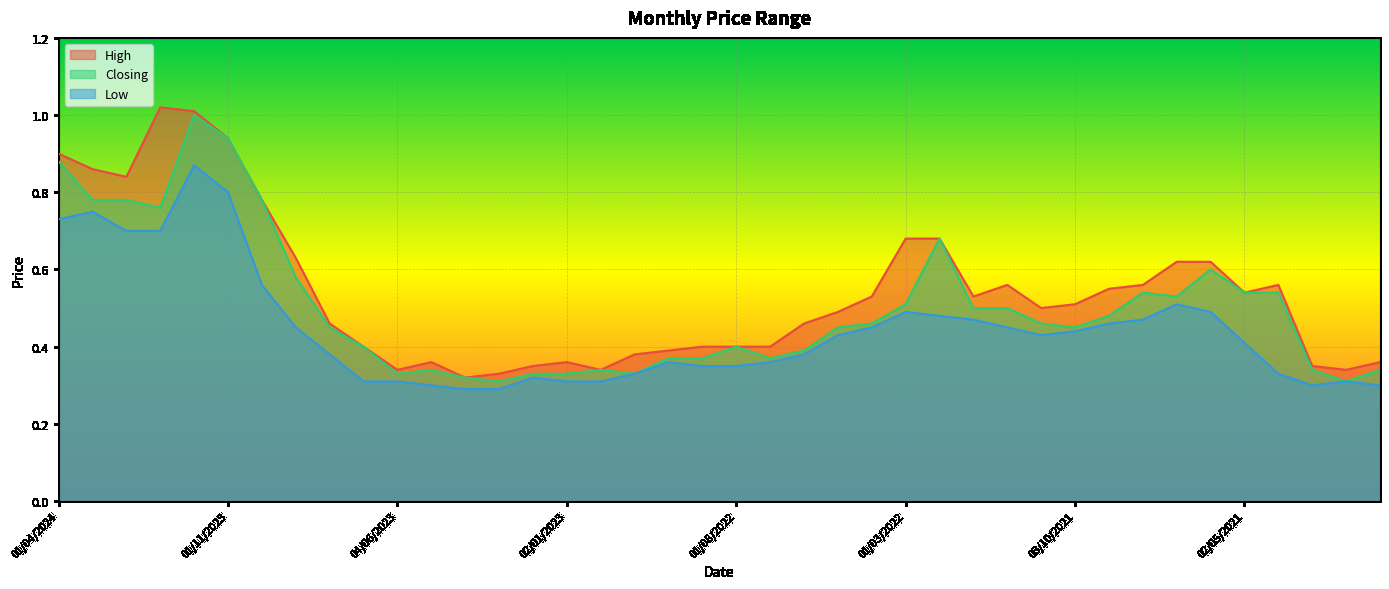

Which label corresponds to the largest value in the chart?

02/01/2024